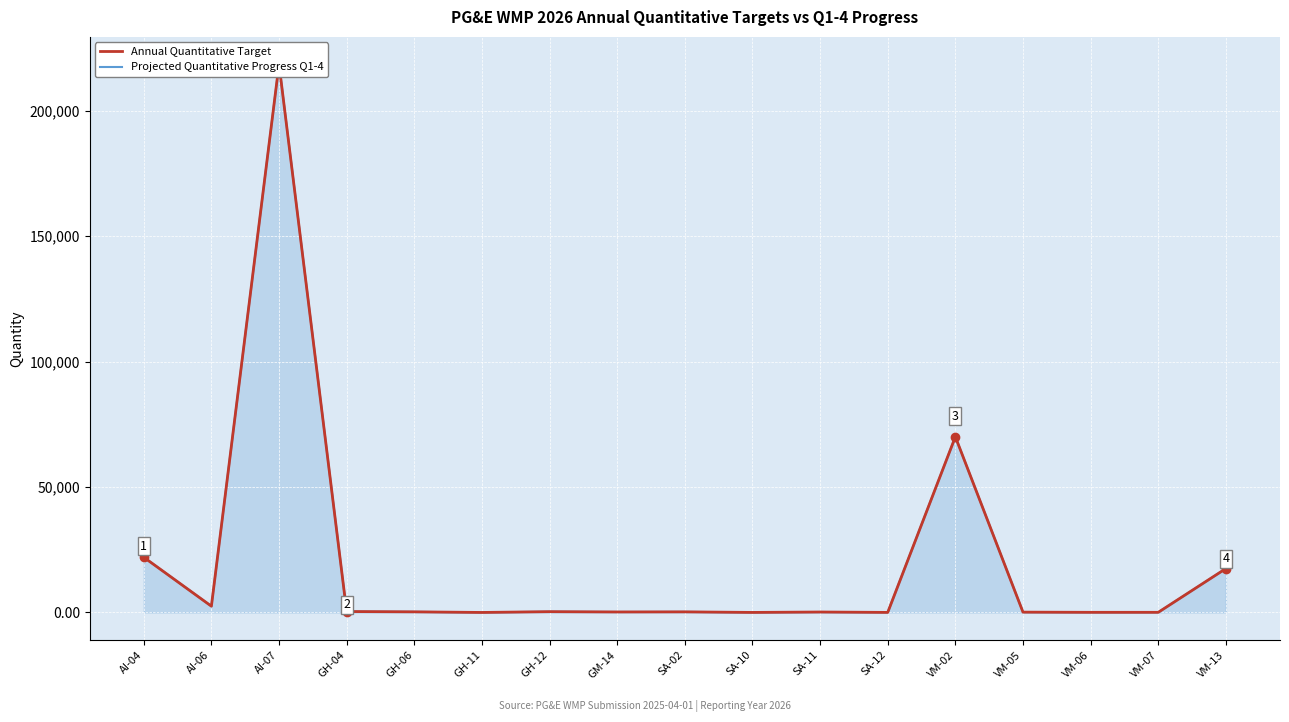

How many interior local valleys does the Projected Quantitative Progress Q1-4 series have?

6